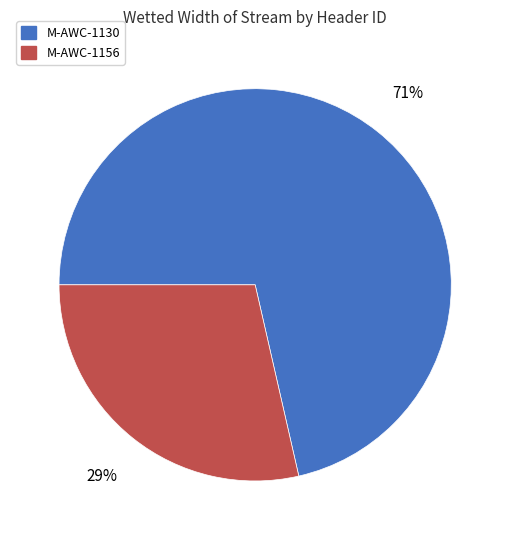

Is M-AWC-1130 the majority of the pie?

Yes